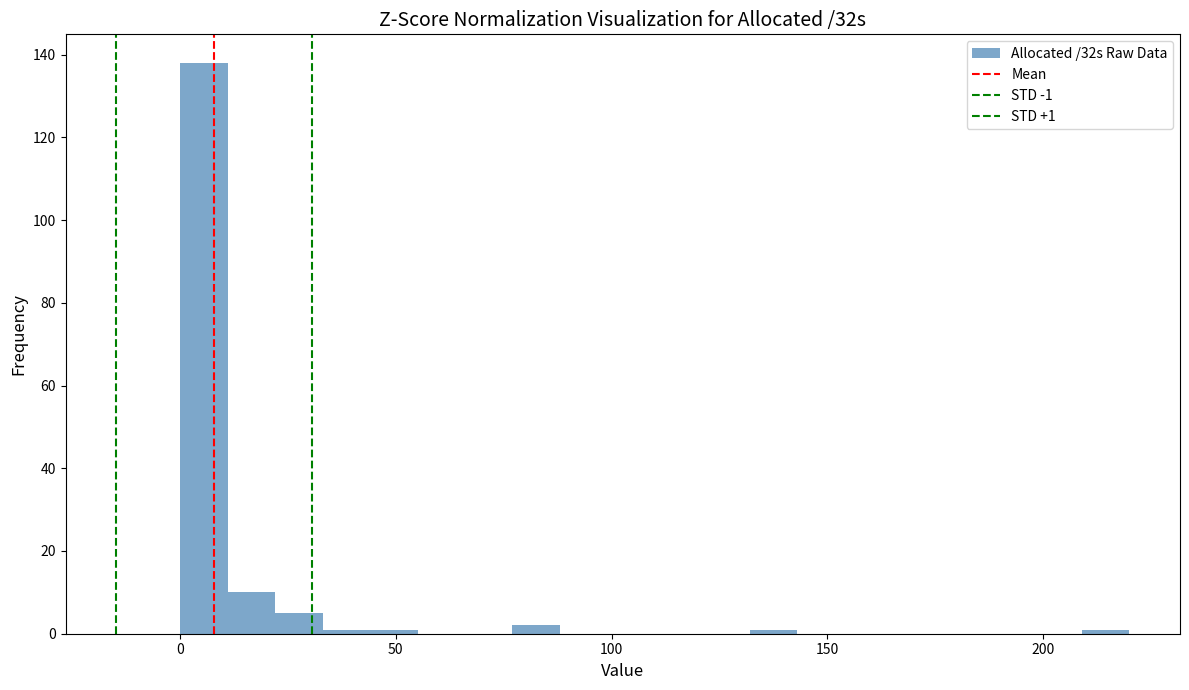

Around what value on the x-axis is the tallest bar? Give the approximate position of its centre, as read against the axis.

5